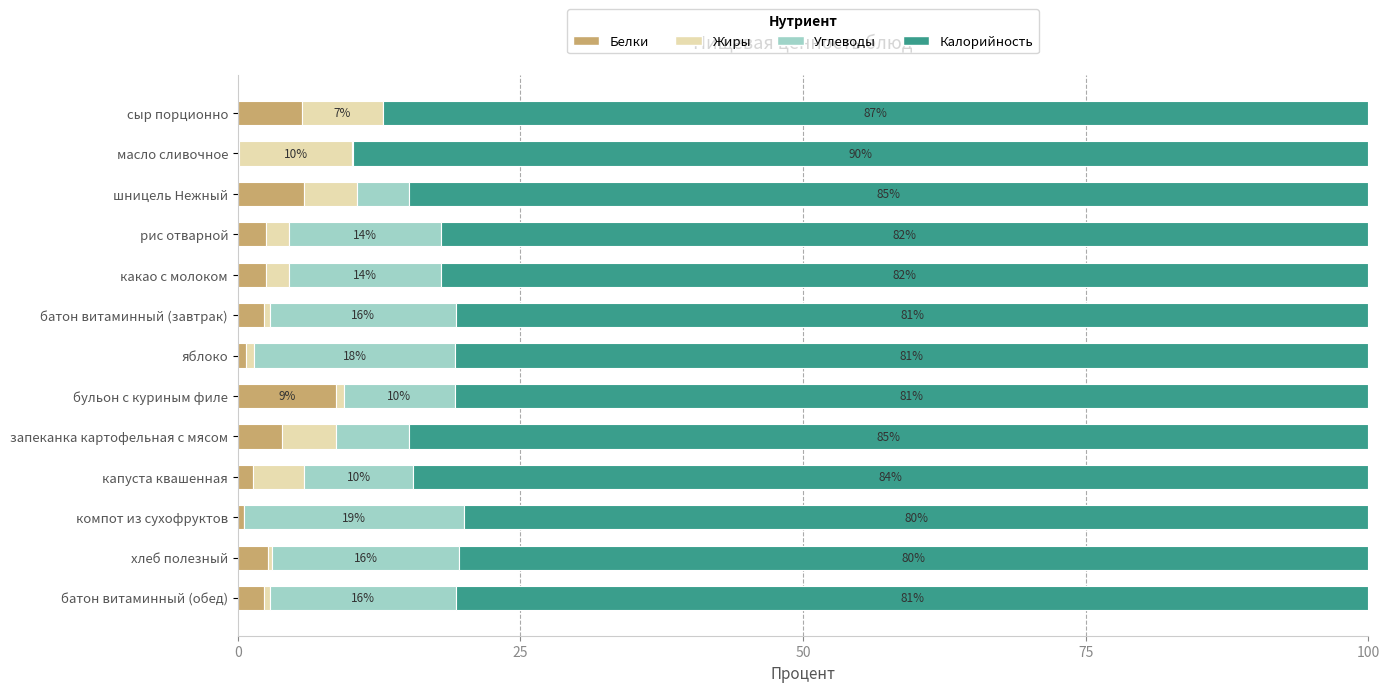

What is the maximum value for Белки?

8.7